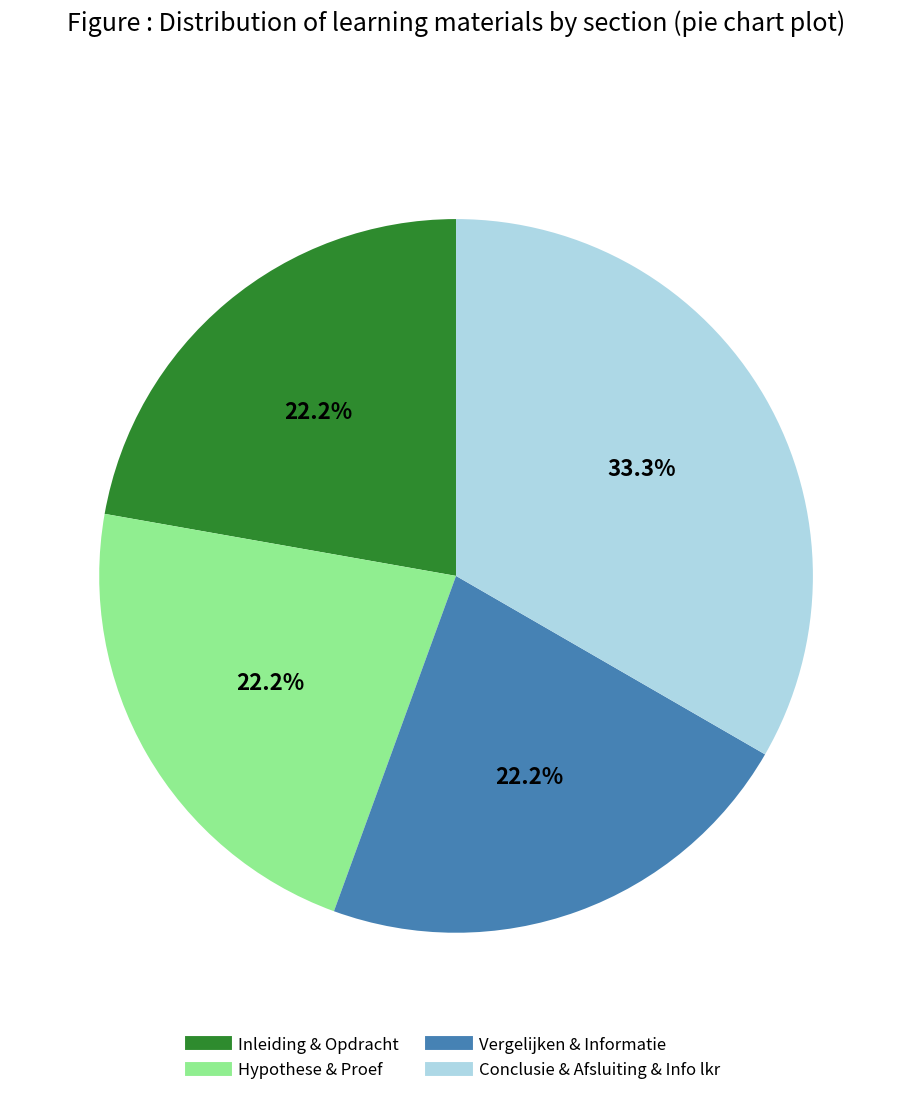

To the nearest percent, what is the average slice percentage?

25%